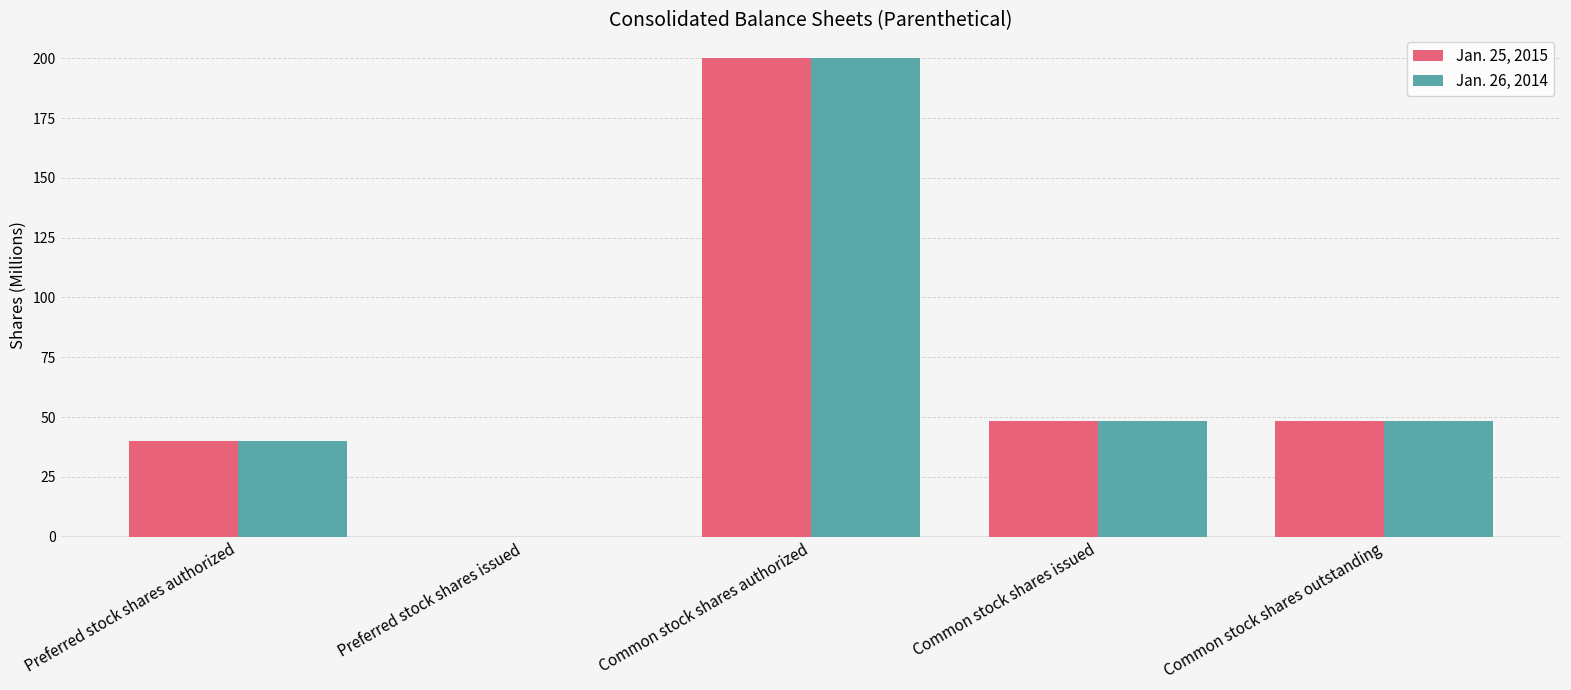

Count the number of categories in the chart.

5